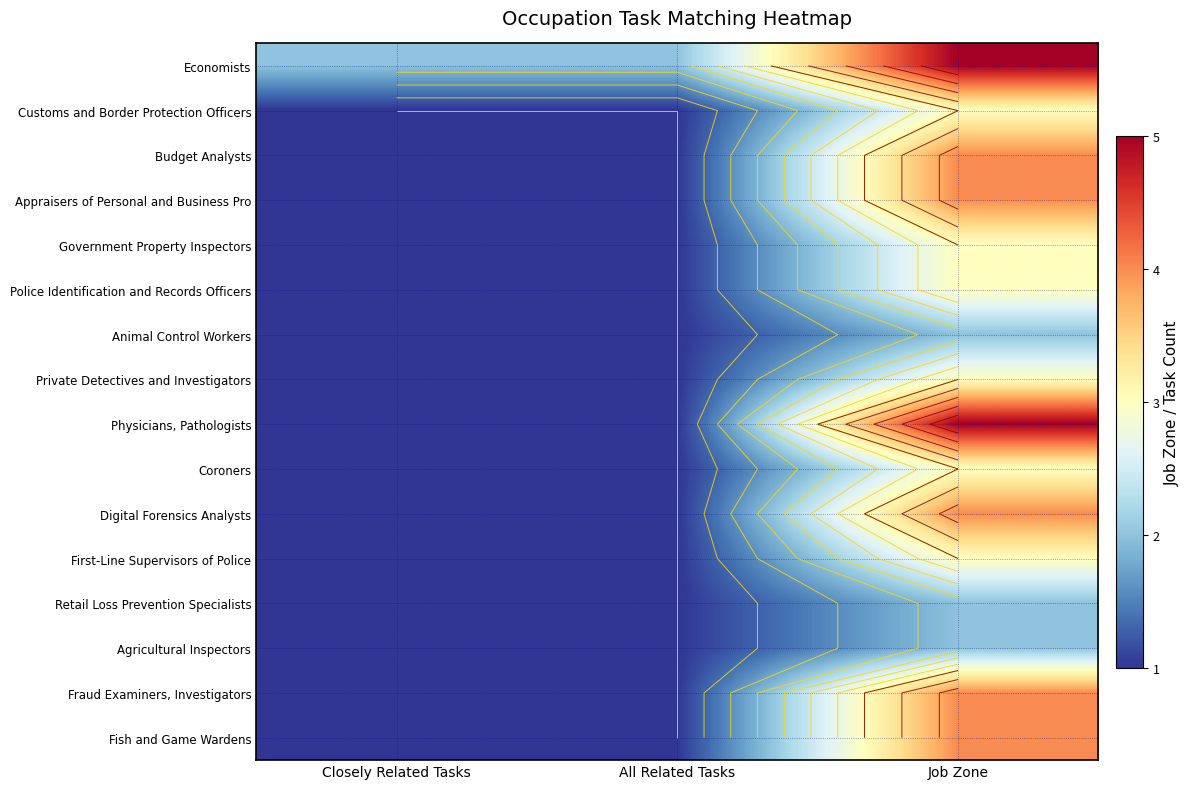

Rank the series by their maximum value, from highest to lowest.

Economists, Physicians, Pathologists, Budget Analysts, Appraisers of Personal and Business Pro, Digital Forensics Analysts, Fraud Examiners, Investigators, Fish and Game Wardens, Customs and Border Protection Officers, Government Property Inspectors, Police Identification and Records Officers, Private Detectives and Investigators, Coroners, First-Line Supervisors of Police, Animal Control Workers, Retail Loss Prevention Specialists, Agricultural Inspectors